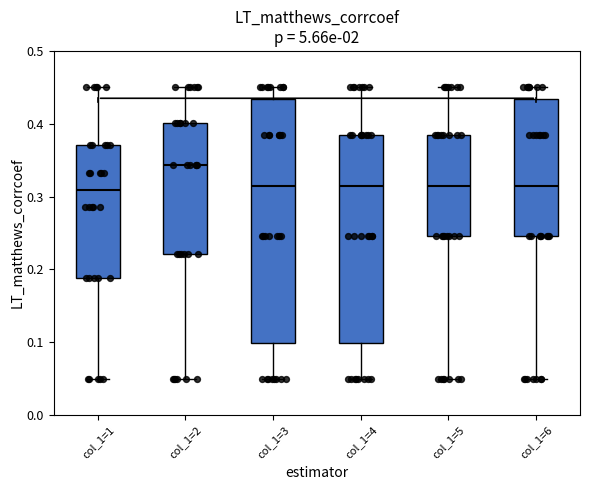

Reading left to right, transcribe this box plot: for each box, give where its median line is, the range the box spans, and where its two whiskers end, as read against the y-axis. The values are not printed on the chart, so give them approximately, as read against the axis.

col_1=1: median 0.31, box 0.19 to 0.37, whiskers 0.05 to 0.45
col_1=2: median 0.34, box 0.22 to 0.40, whiskers 0.05 to 0.45
col_1=3: median 0.32, box 0.10 to 0.43, whiskers 0.05 to 0.45
col_1=4: median 0.32, box 0.10 to 0.38, whiskers 0.05 to 0.45
col_1=5: median 0.32, box 0.25 to 0.38, whiskers 0.05 to 0.45
col_1=6: median 0.32, box 0.25 to 0.43, whiskers 0.05 to 0.45